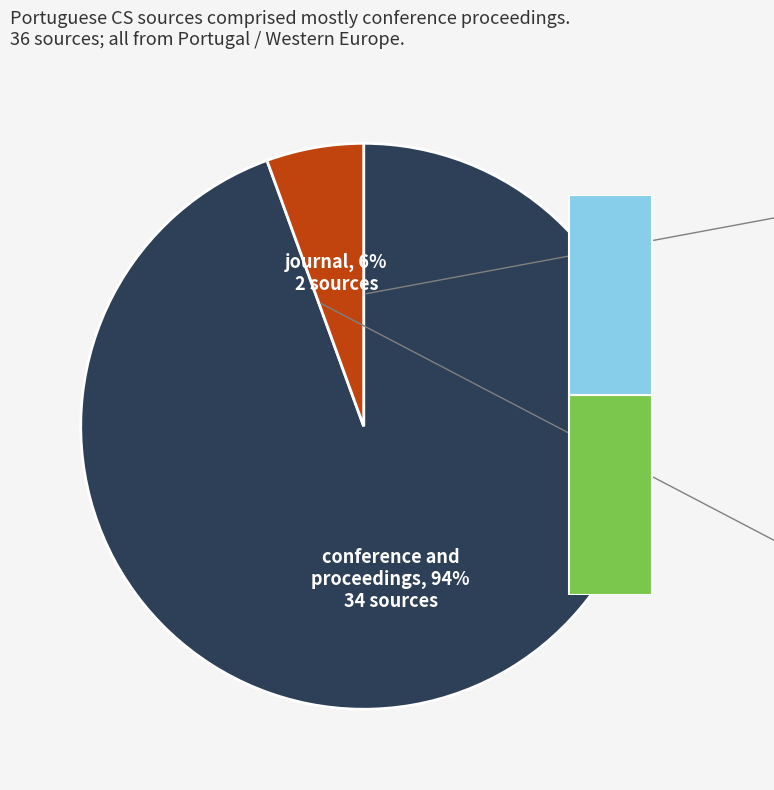

Which has a higher value, journal or conference and proceedings?

conference and proceedings